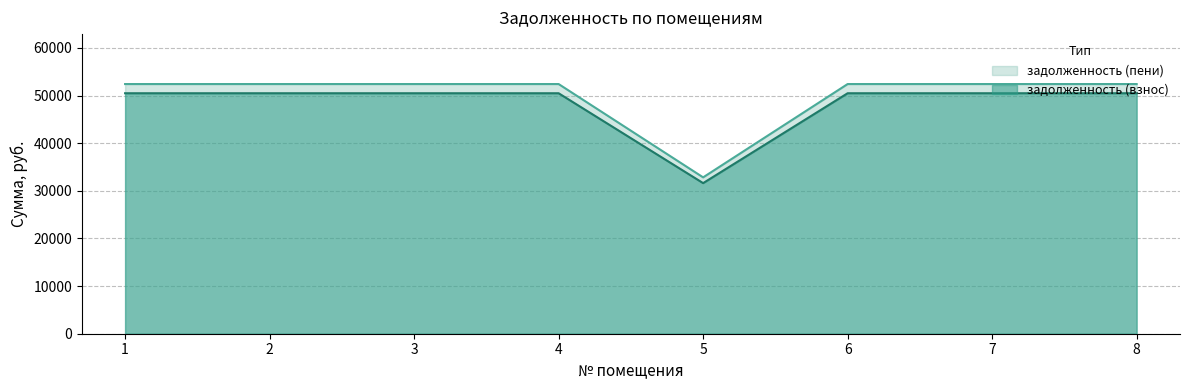

Does the chart have visible grid lines?

Yes